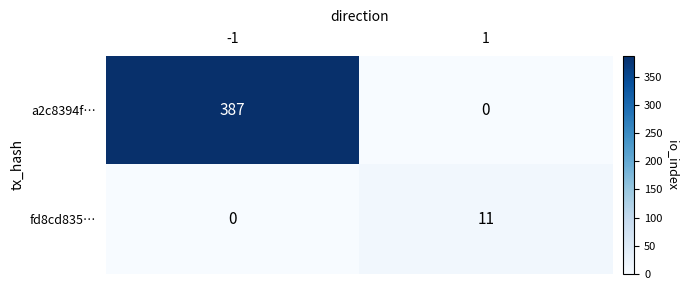

Reading left to right, extract all data points from this chart.

a2c8394f…: 387	0
fd8cd835…: 0	11